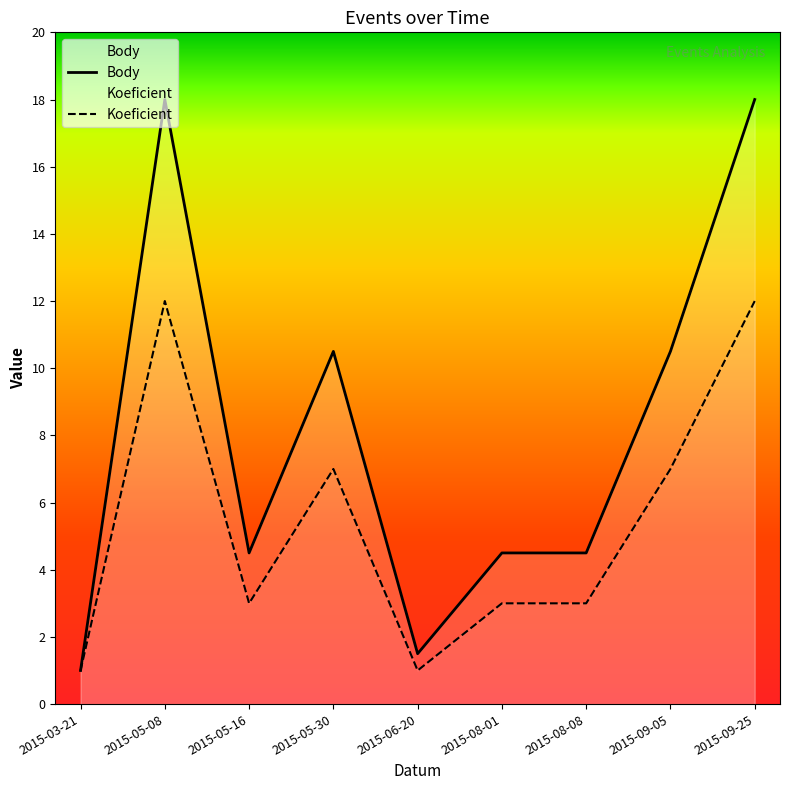

What are all the series names shown in the legend?

Body, Koeficient